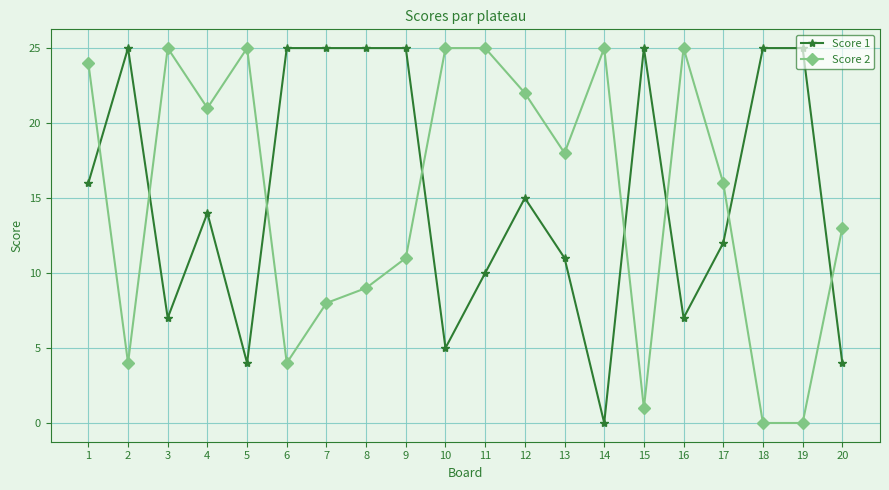

Rank the series at 20 from lowest to highest value.

Score 1, Score 2